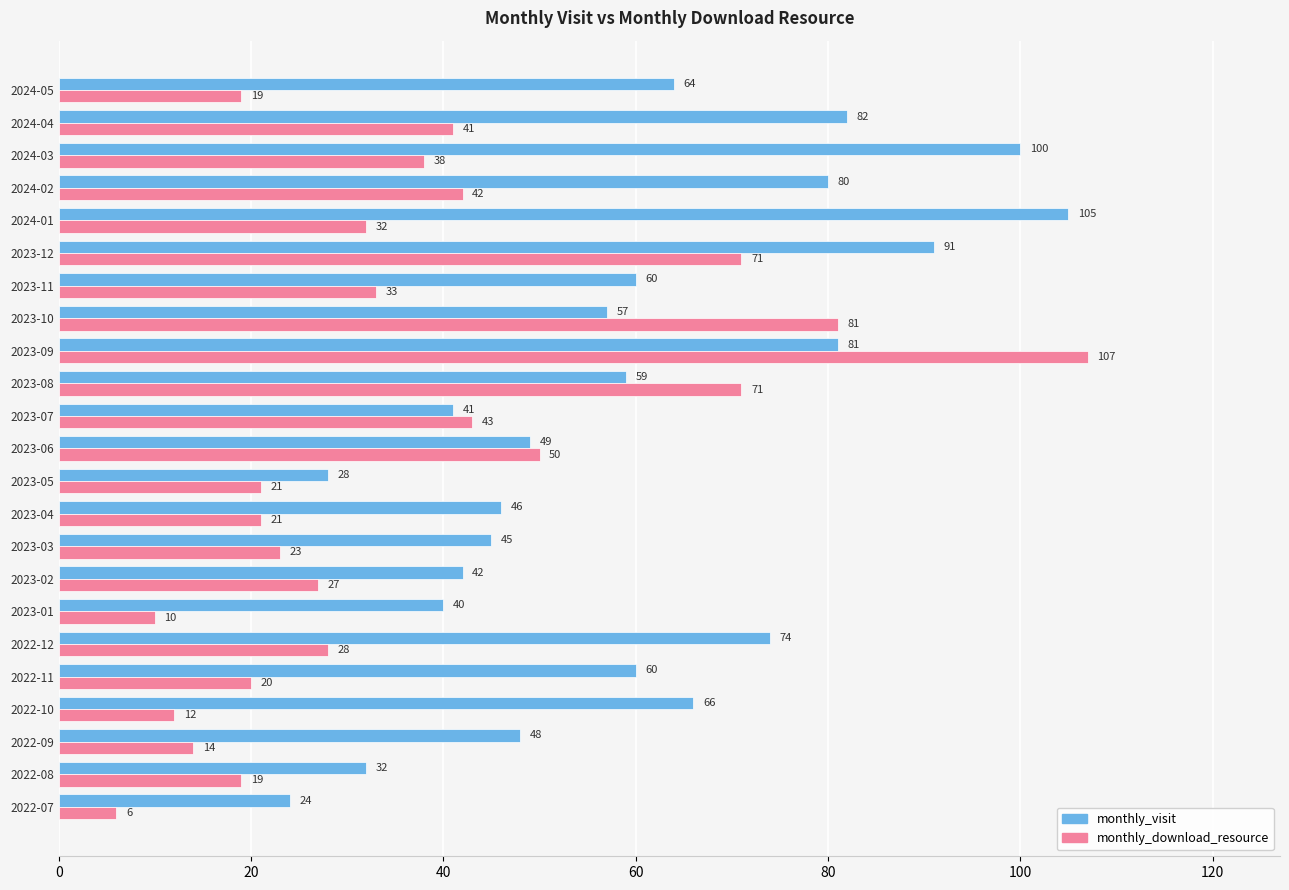

List the series in order of their peak value, highest first.

monthly_download_resource, monthly_visit